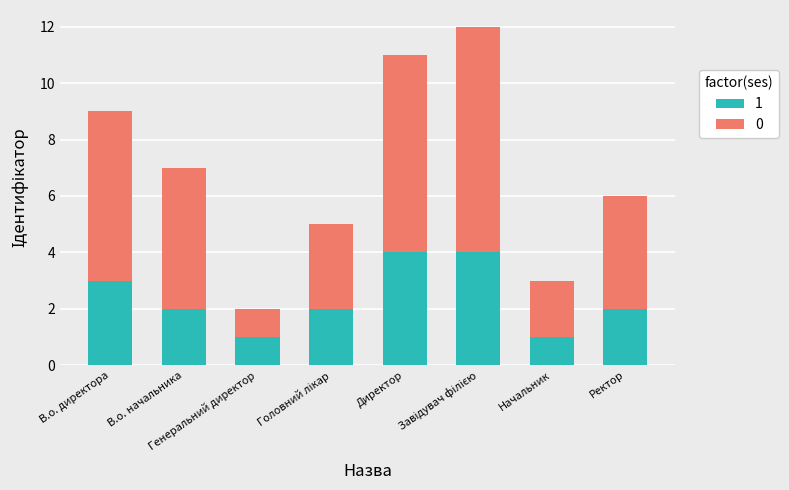

How many bars are there in total?

8